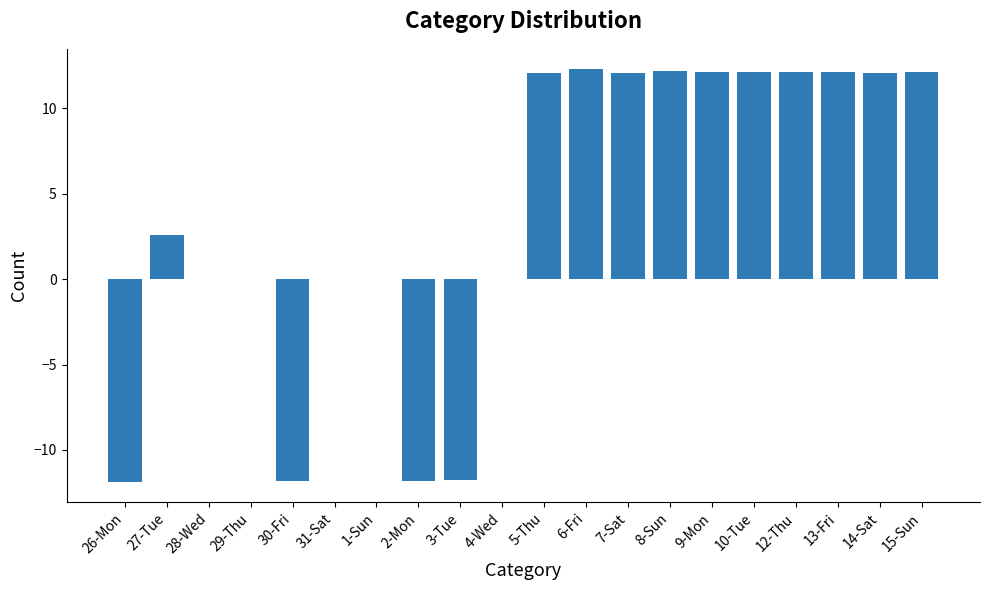

At which label does the data first exceed 12?

5-Thu